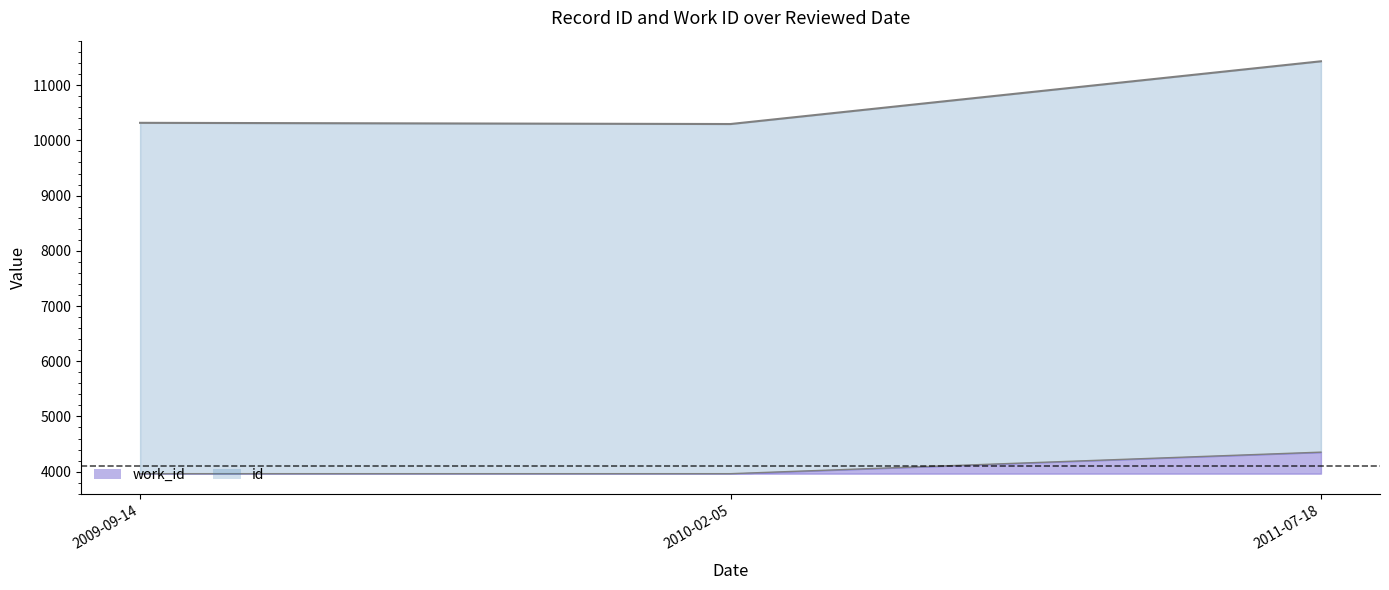

What is the difference between the maximum and minimum values in the work_id series?

390